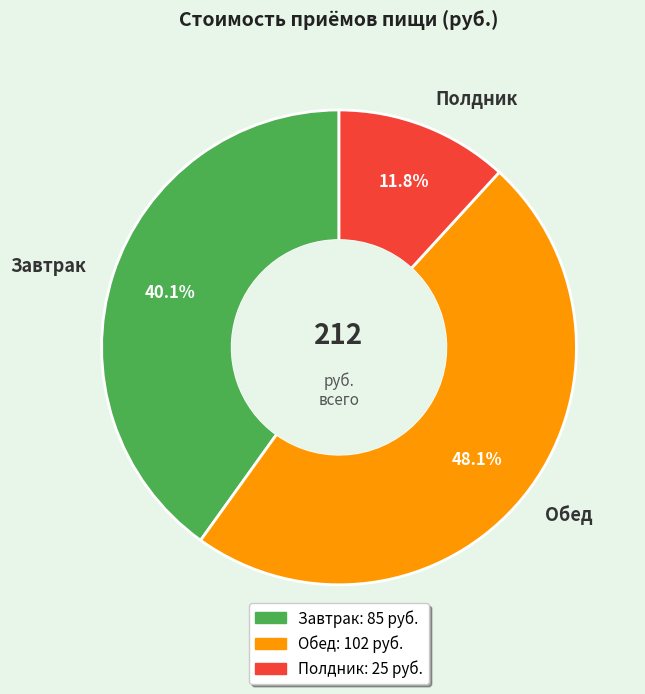

Combined, do Полдник and Обед account for over 50%?

Yes